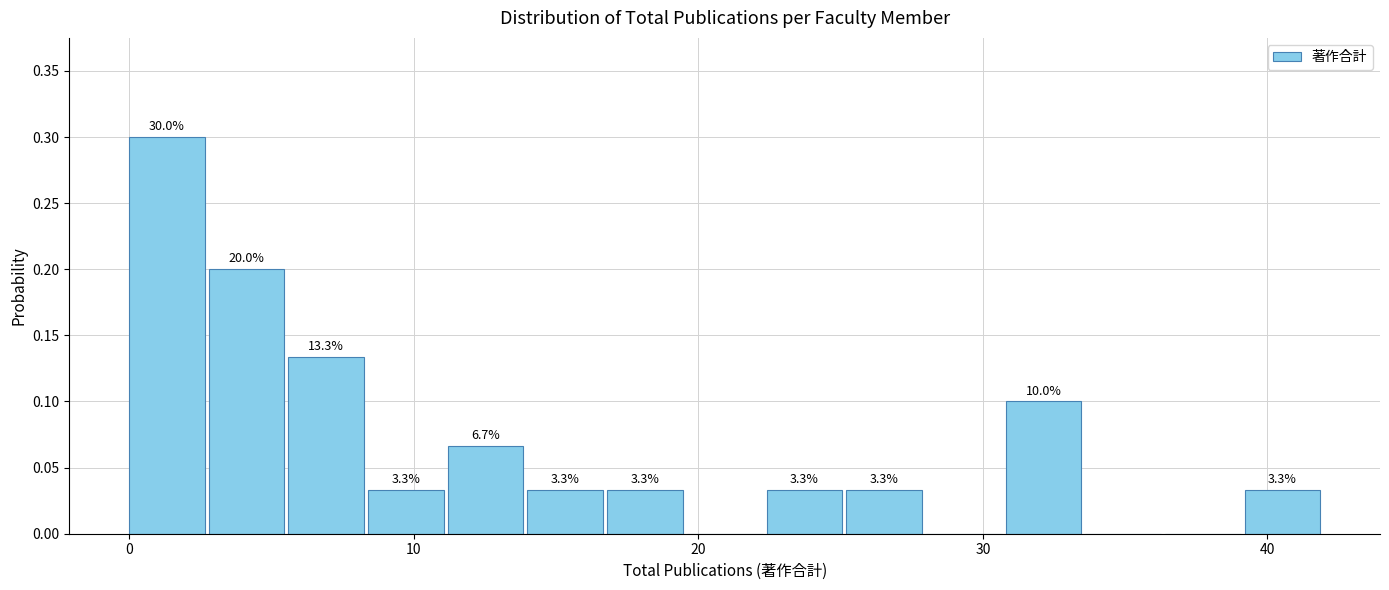

Read against the x-axis, roughly where is the centre of the tallest bar?

1